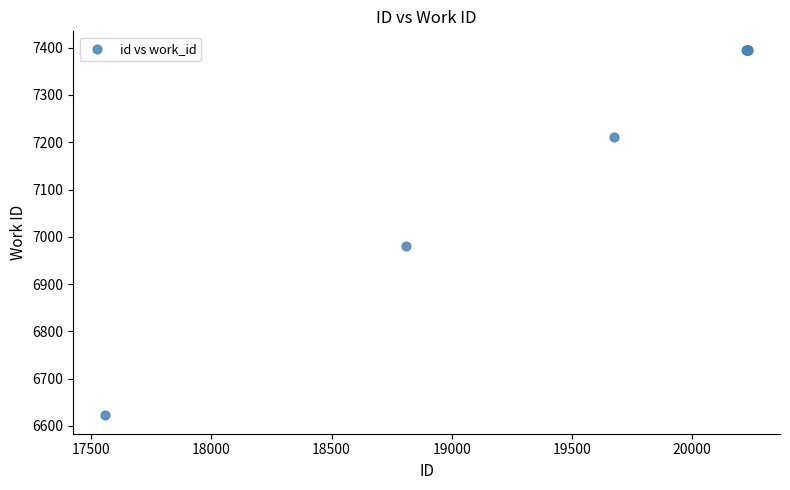

What Y value in the scatter plot is closest to 7009?

6980